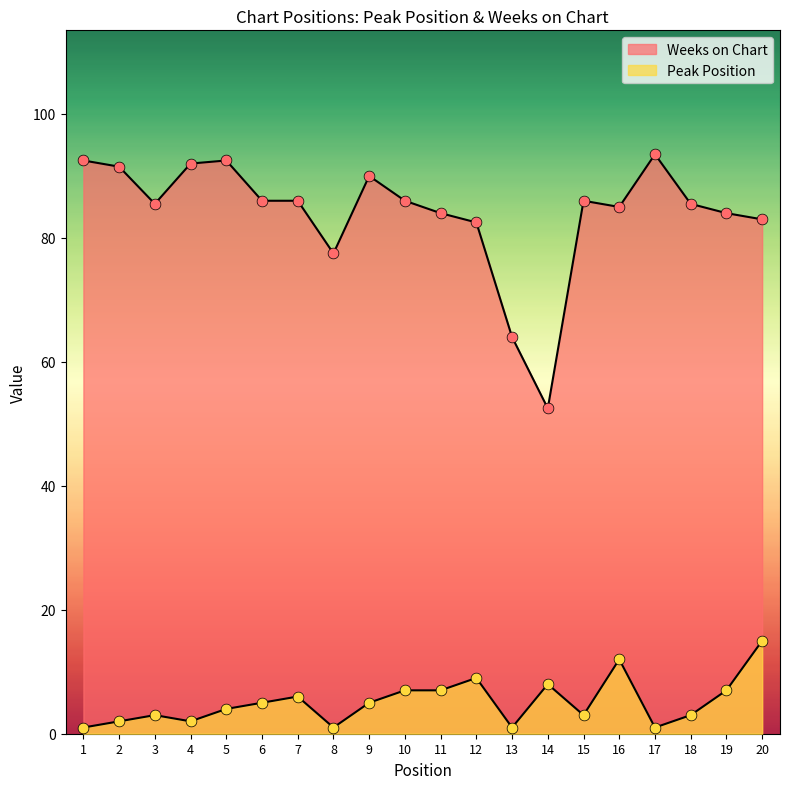

What is the total value across all series at 2?

93.5